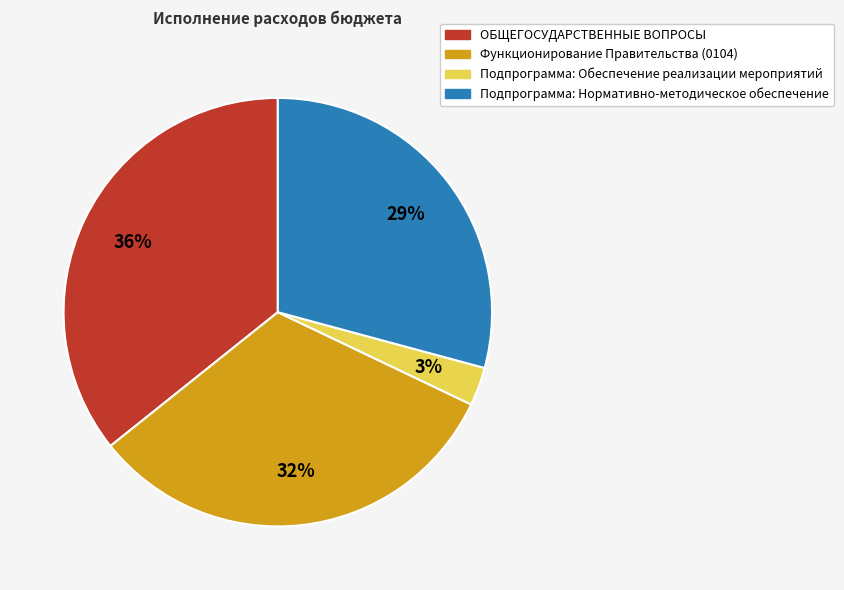

To the nearest percent, what is the difference between the largest and smallest slice percentages?

33%